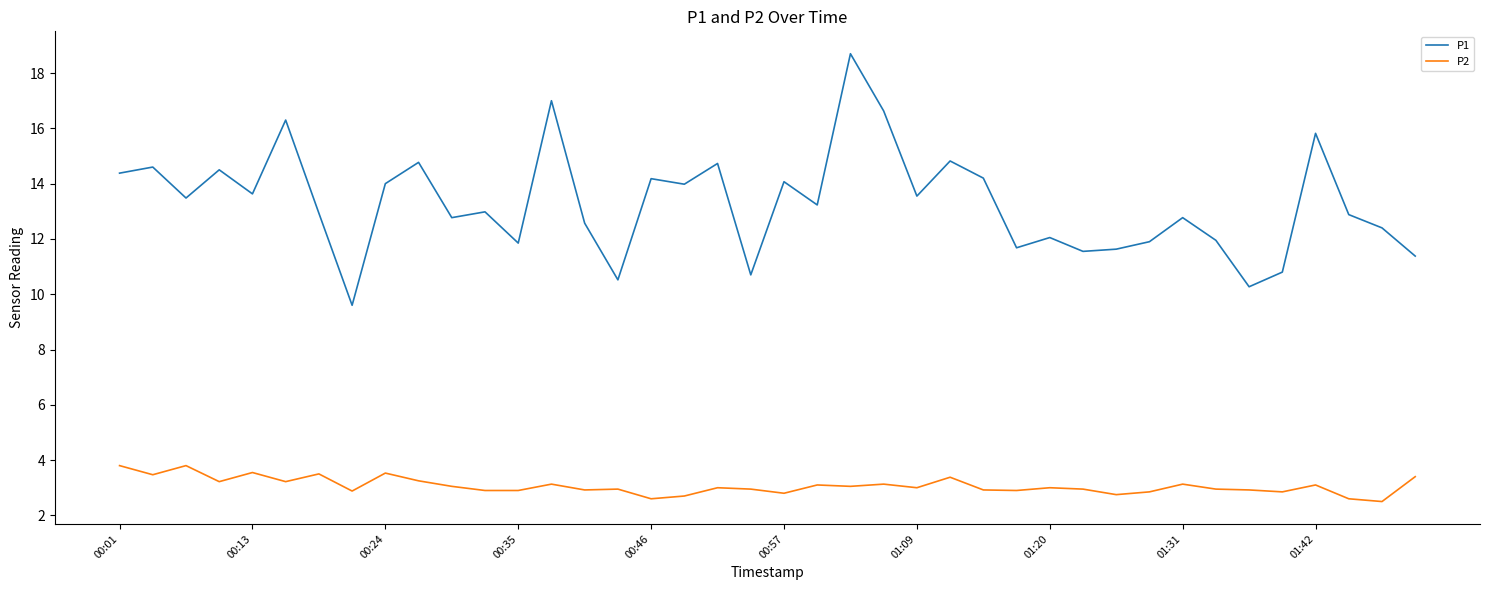

What is the lowest value of the P1 series?

9.6